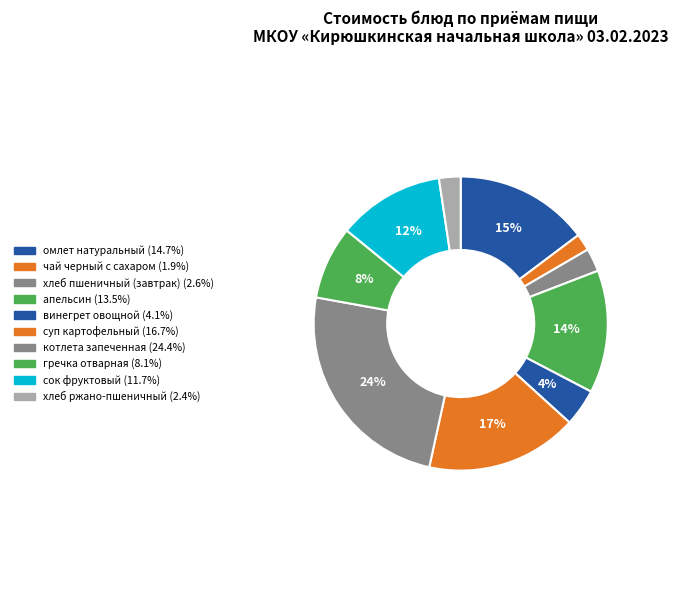

Which has a higher value, гречка отварная or апельсин?

апельсин